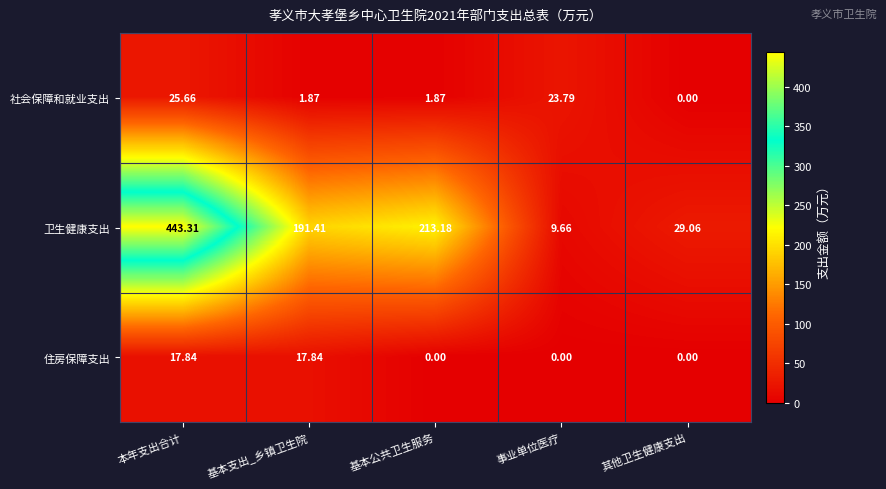

Rank the series by their maximum value, from lowest to highest.

住房保障支出, 社会保障和就业支出, 卫生健康支出